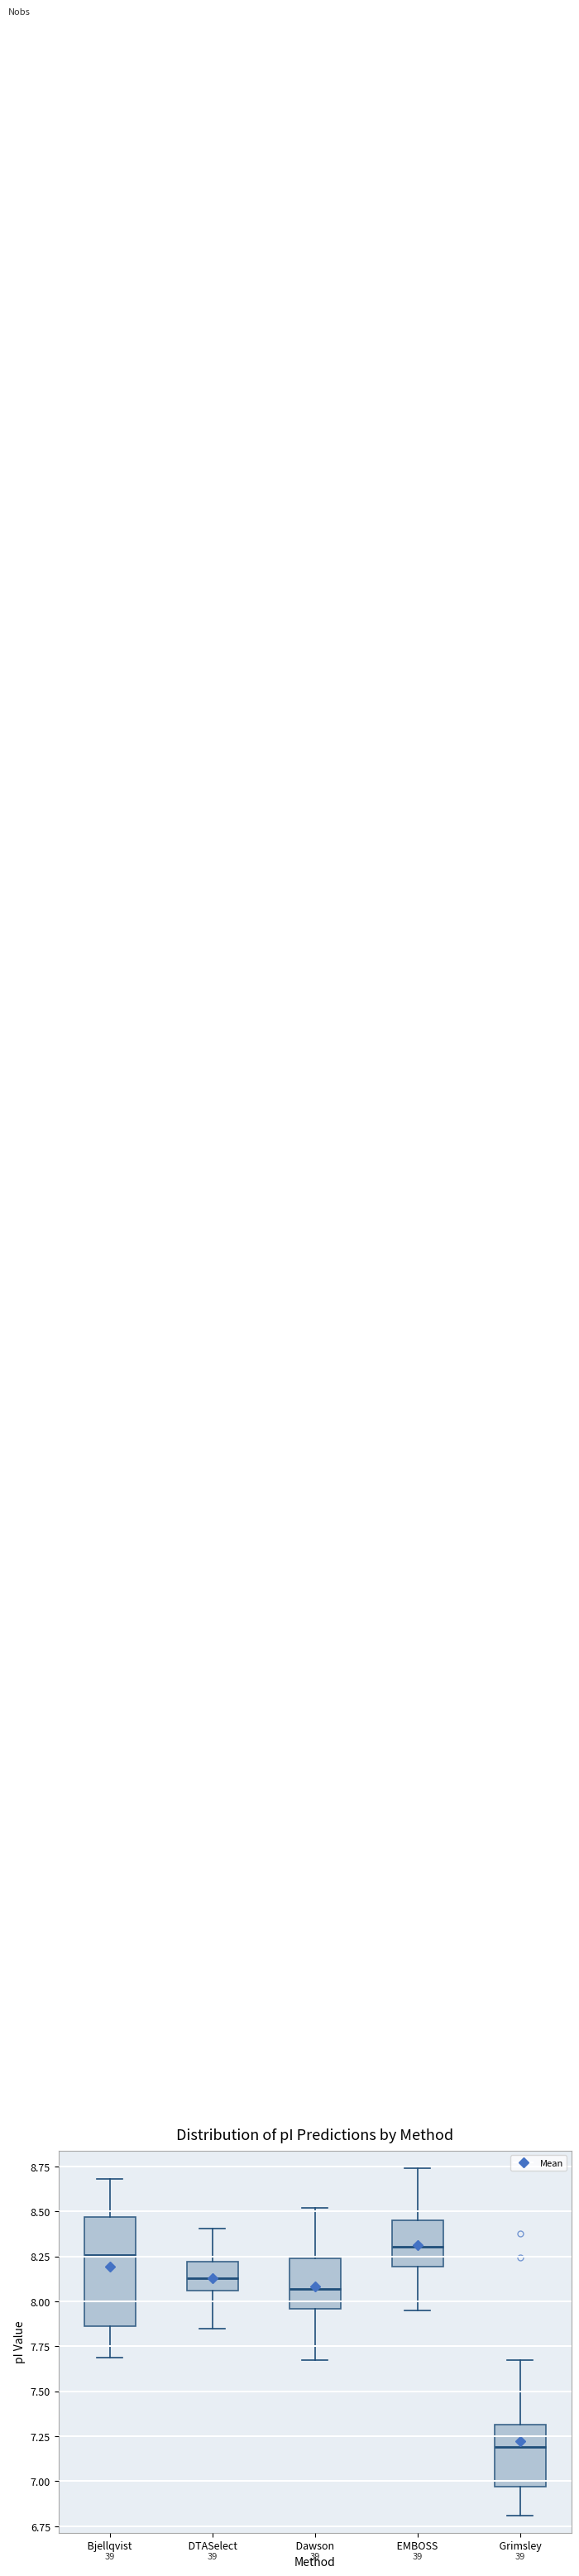

Where does the median line of the box for DTASelect sit on the y-axis? The values are not printed on the chart, so give them approximately, as read against the axis.

8.15